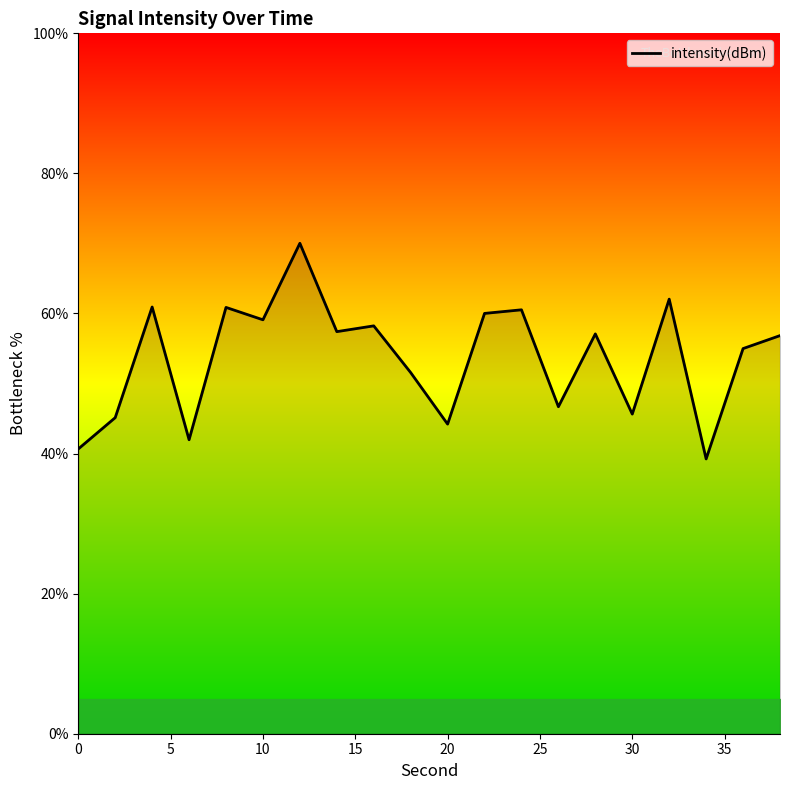

What is the smallest value displayed?

39.2